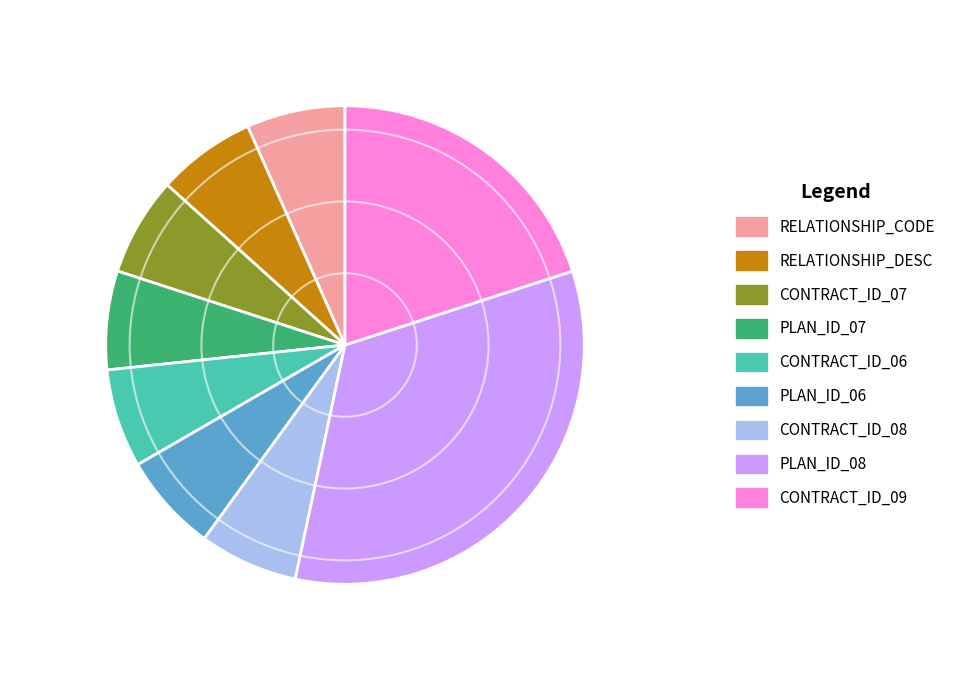

Is the sum of CONTRACT_ID_08 and PLAN_ID_06 greater than half?

No